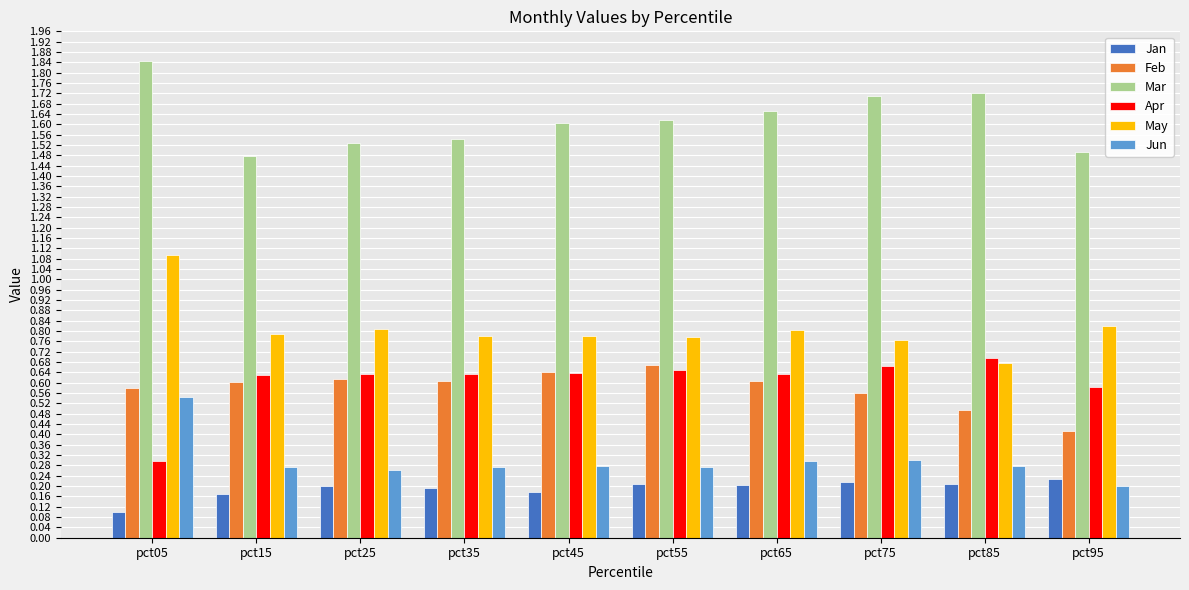

Rank the series at pct55 from lowest to highest value.

Jan, Jun, Apr, Feb, May, Mar